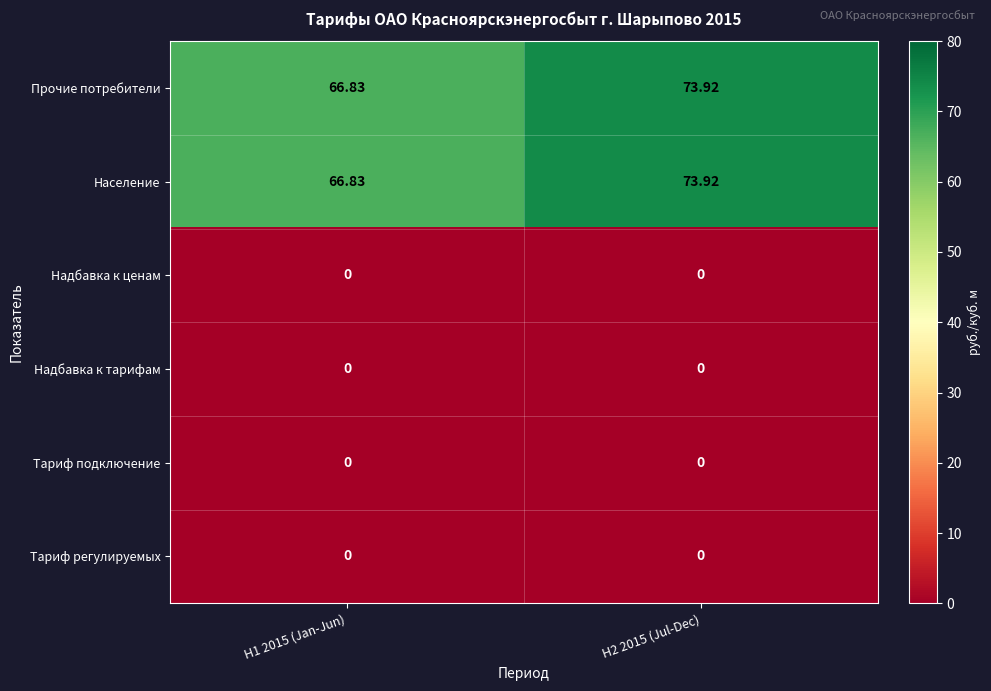

Is the value of Население at H1 2015 (Jan-Jun) greater than the value of Тариф подключение at H2 2015 (Jul-Dec)?

Yes